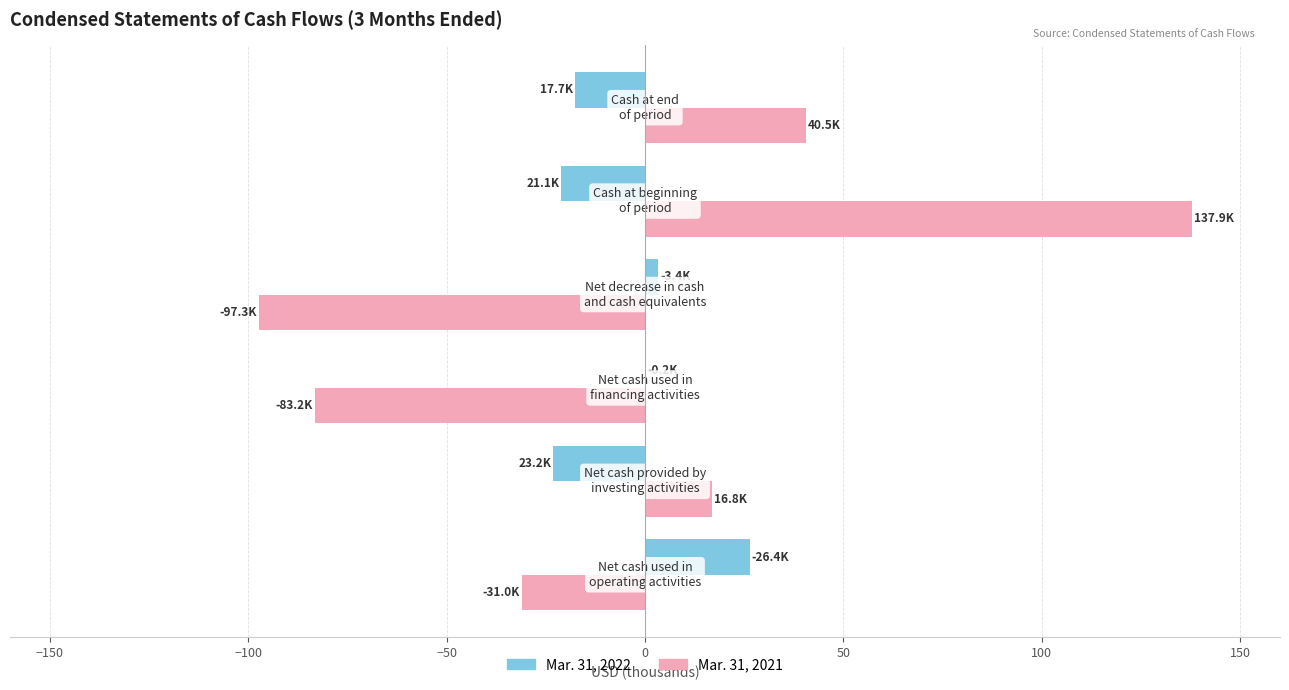

What is the highest value of the Mar. 31, 2022 series?

26.4